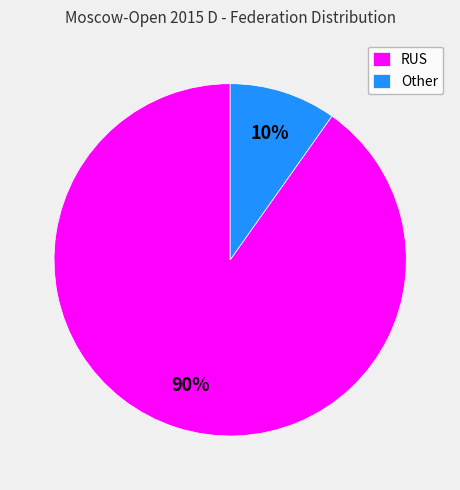

Count the number of slices in the pie.

2